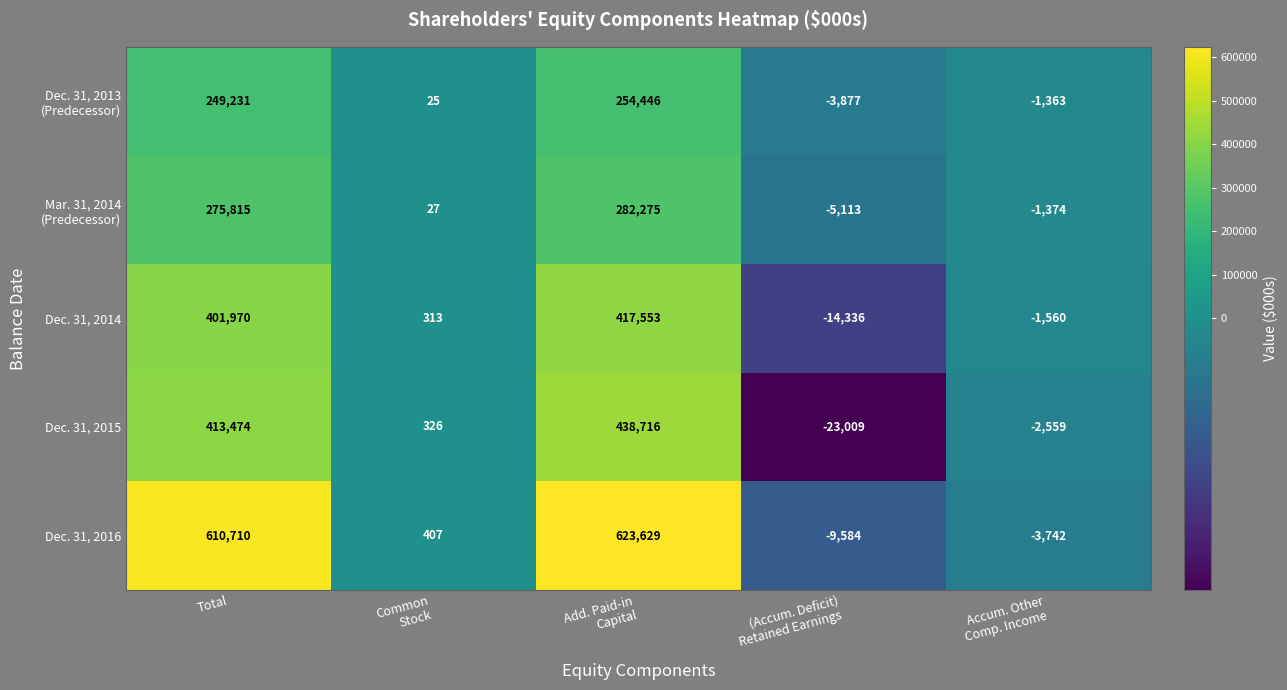

Which series has the largest total across all categories?

Dec. 31, 2016